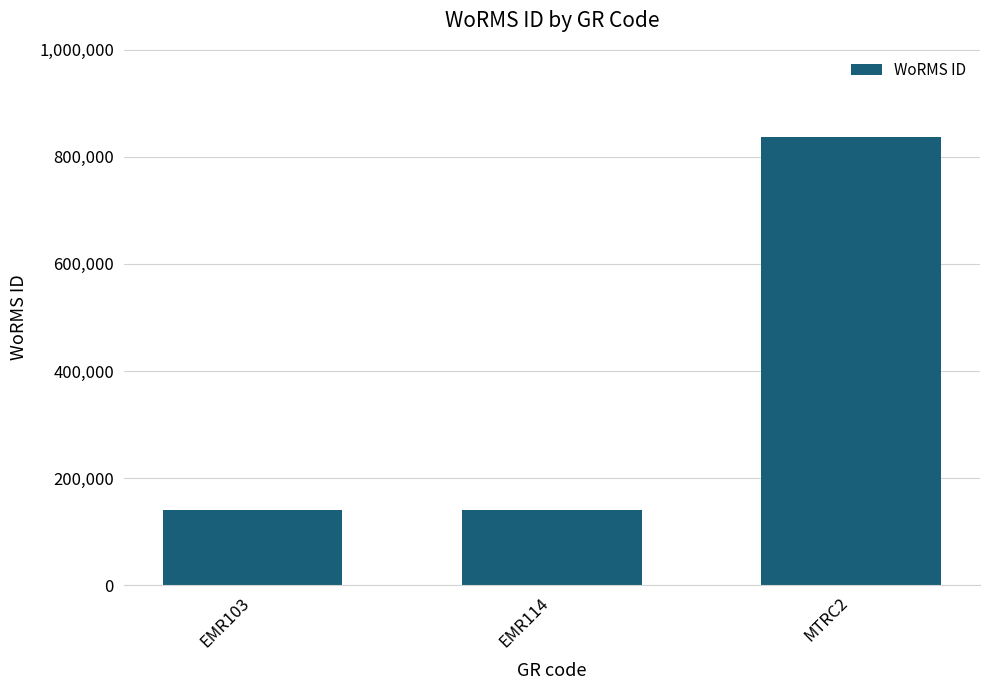

Is it true that the value at MTRC2 is 836033?

True